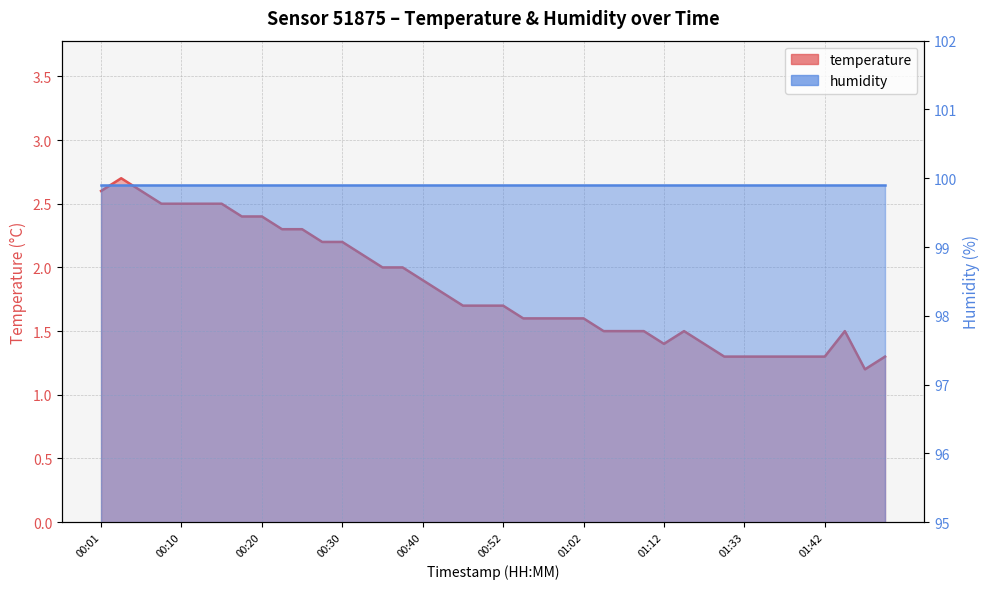

Is it true that the value at 01:07 is 1.5?

True